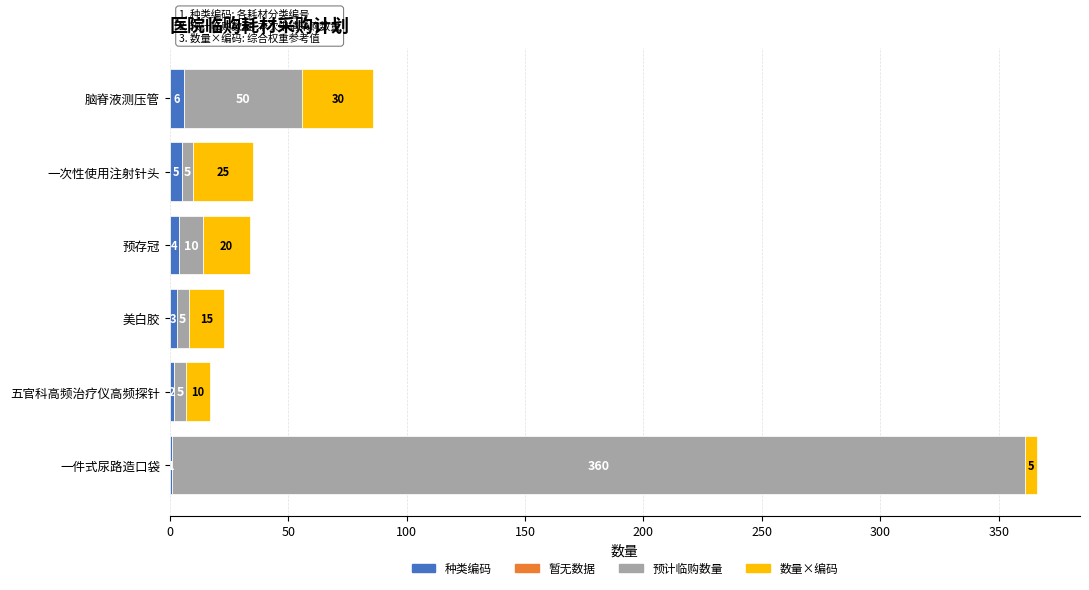

What is the maximum value for 种类编码?

6